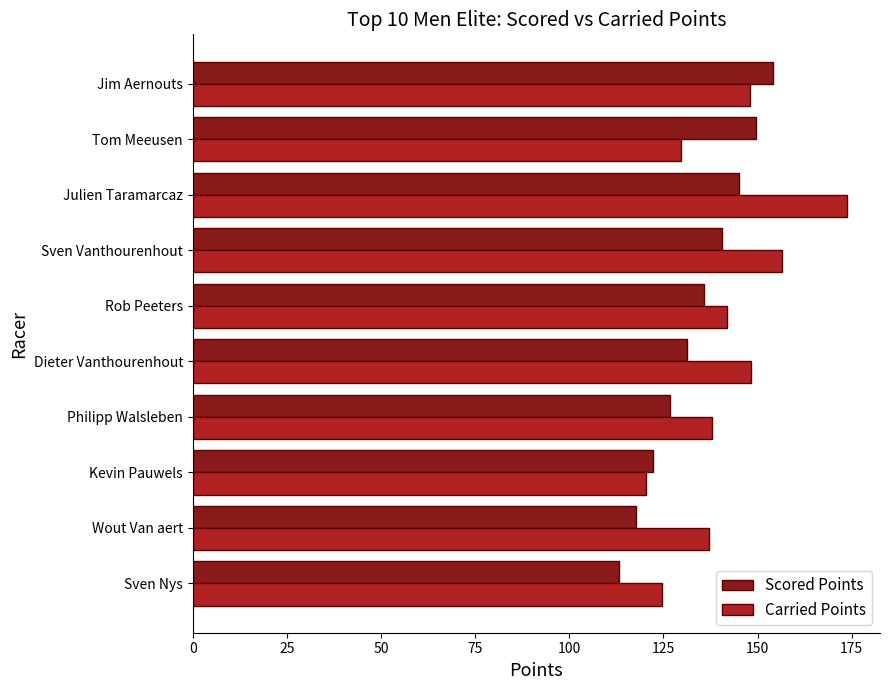

What are all the series names shown in the legend?

Scored Points, Carried Points